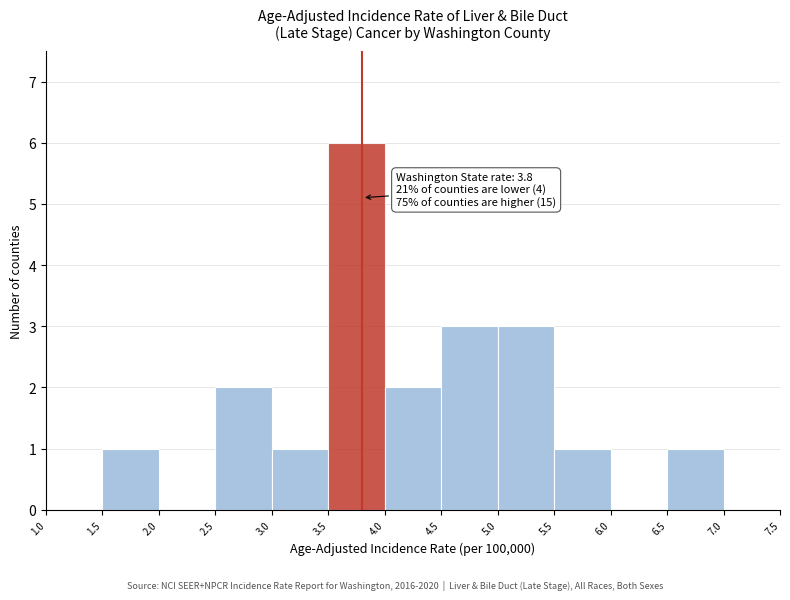

Which range on the x-axis has the tallest bar?

3.5 to 4.0